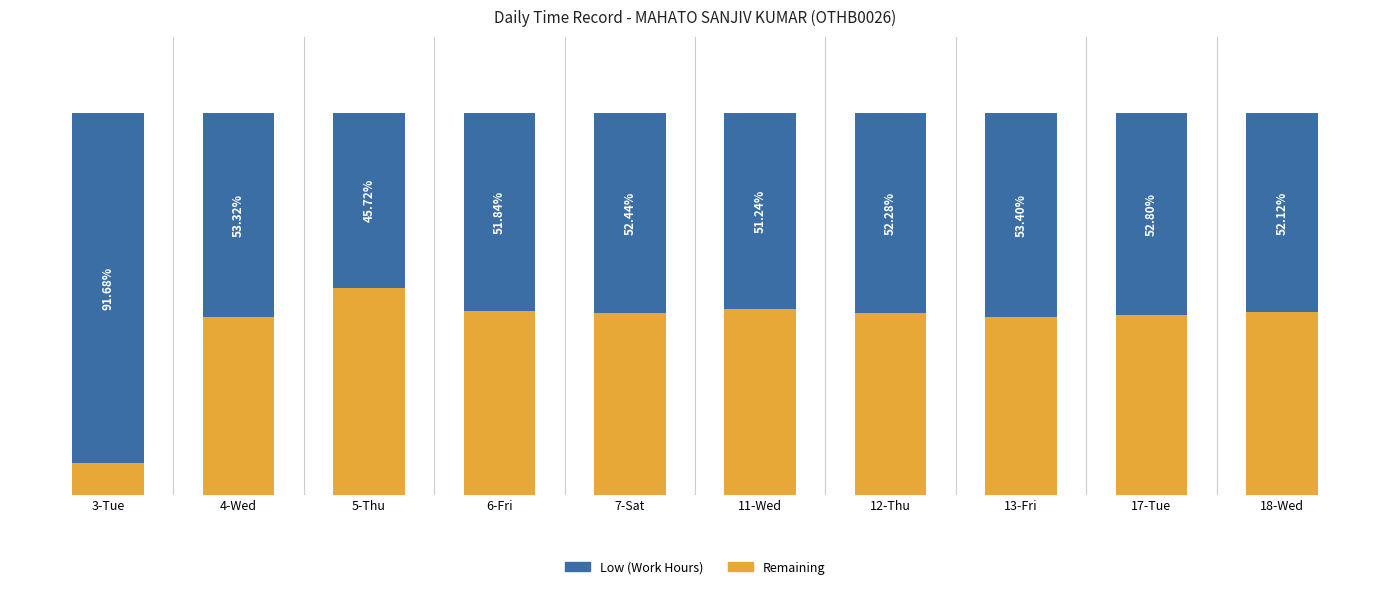

At which category is the sum across all series the highest?

3-Tue